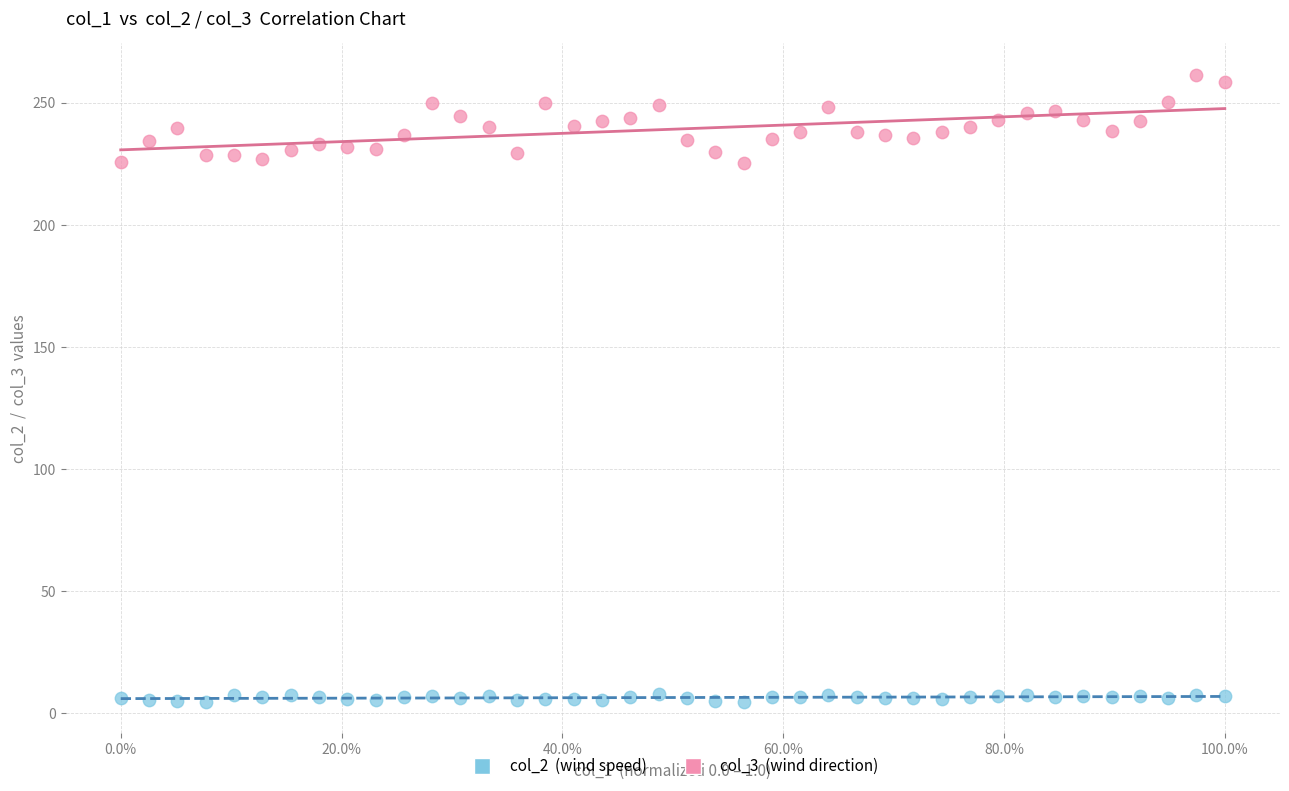

Across all data points, what is the range of X values (max minus min)?

1.0